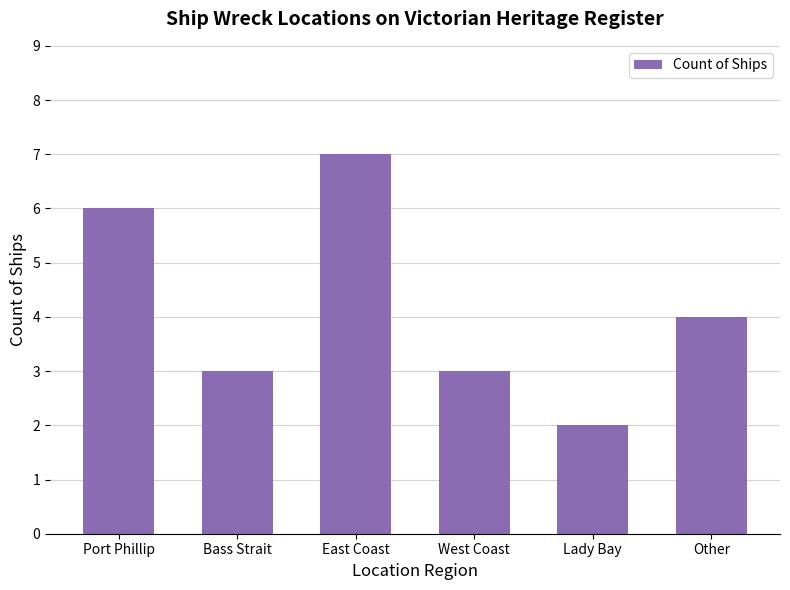

Reading left to right, what are all the values shown in this chart?

6	3	7	3	2	4